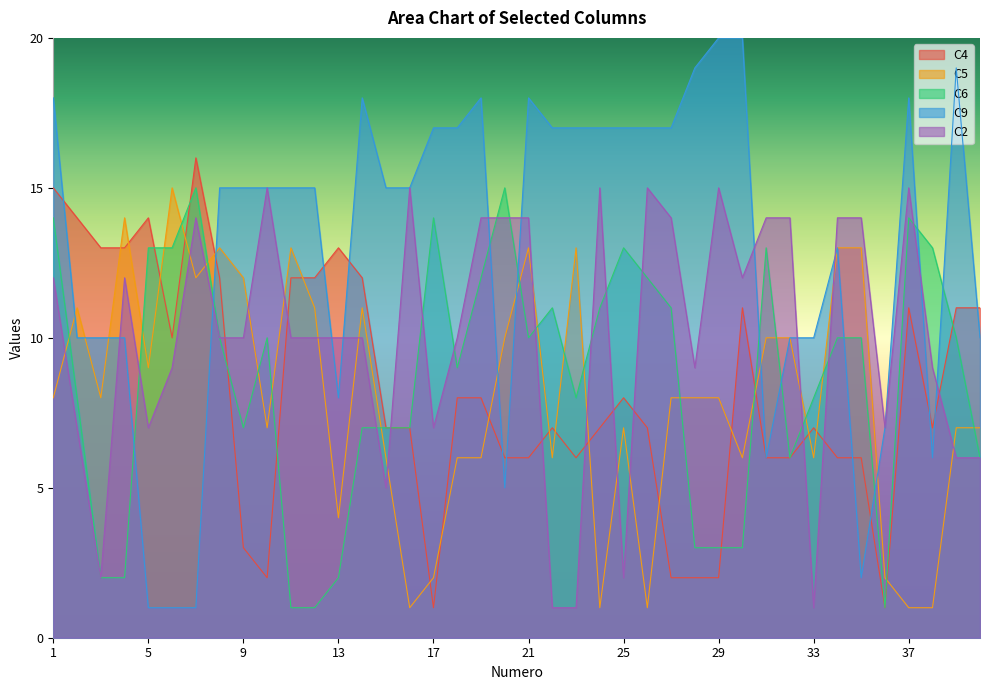

How many lines are shown in the chart?

5